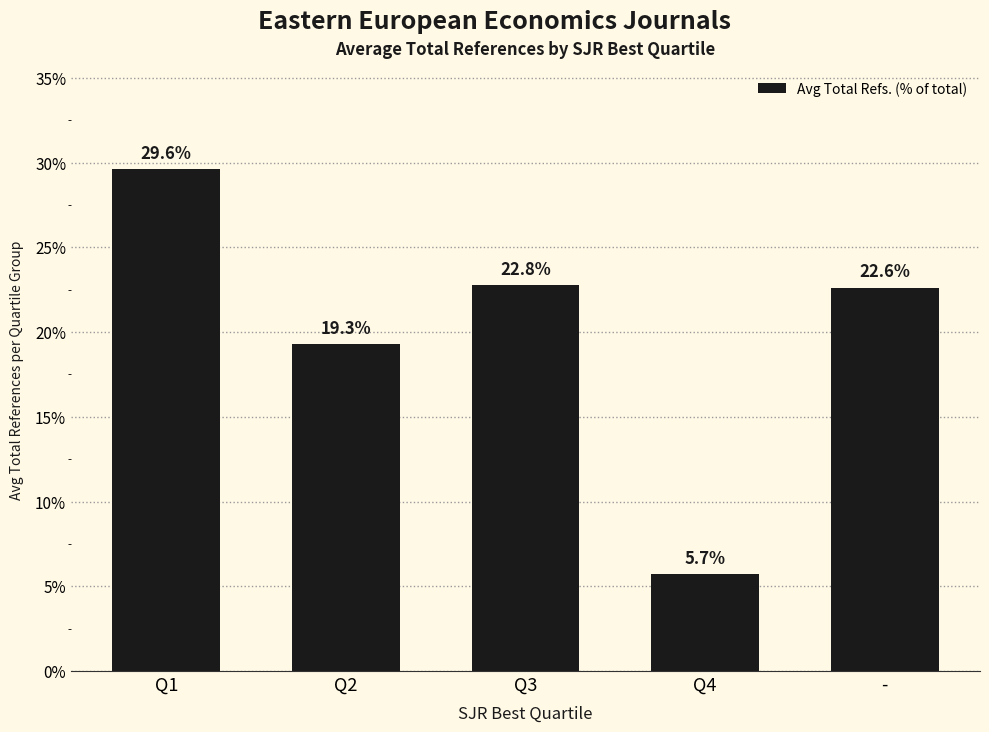

At which category does the chart reach its minimum across all series?

Q4